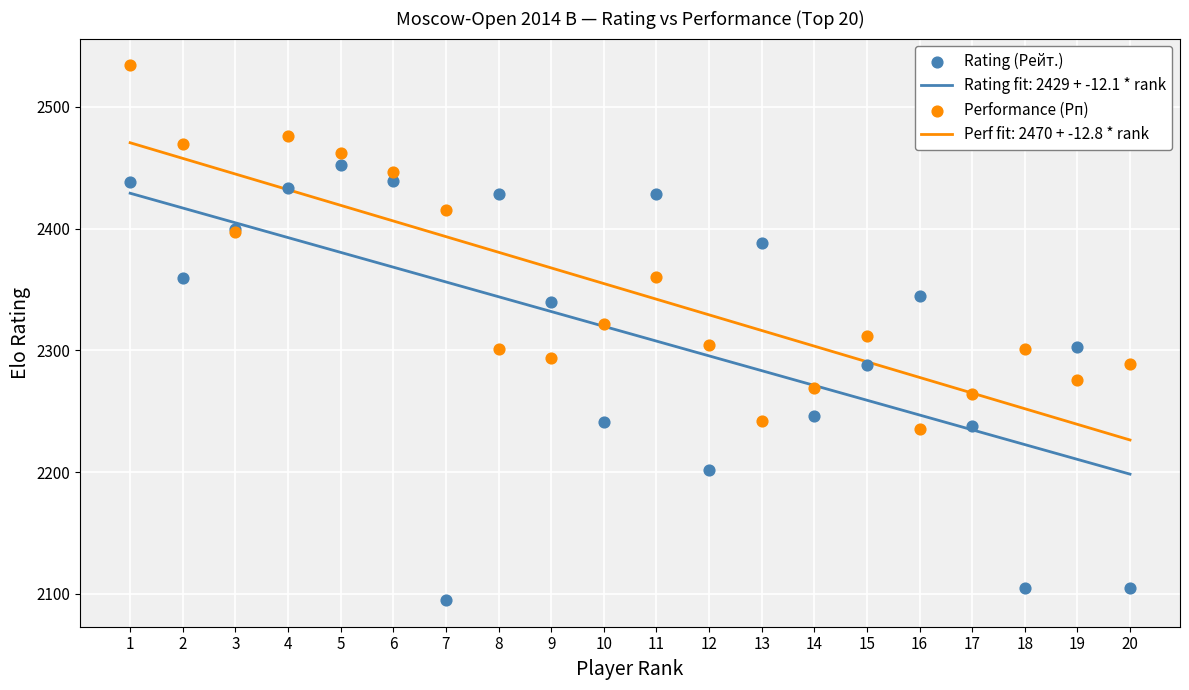

Which series has the largest total across all categories?

Performance (Рп)